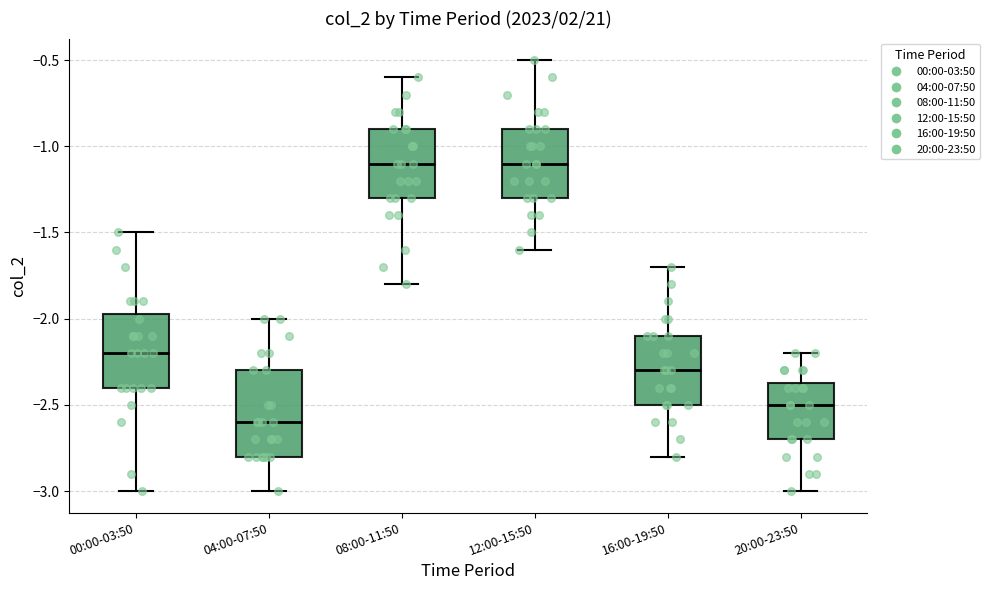

Which box is the tallest, from its lower edge to its upper edge?

04:00-07:50